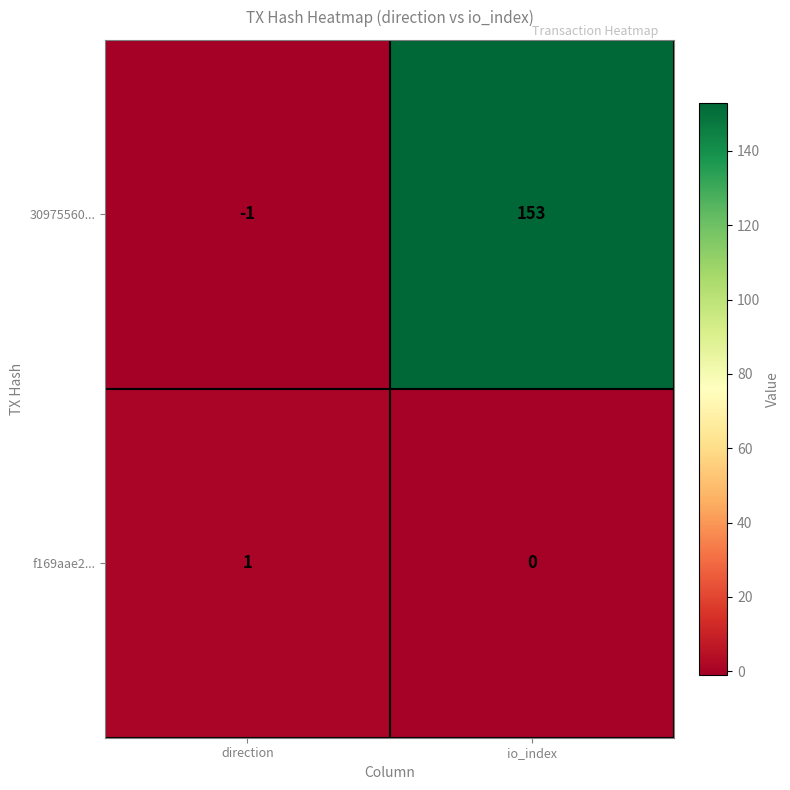

Rank the series at direction from lowest to highest value.

30975560..., f169aae2...